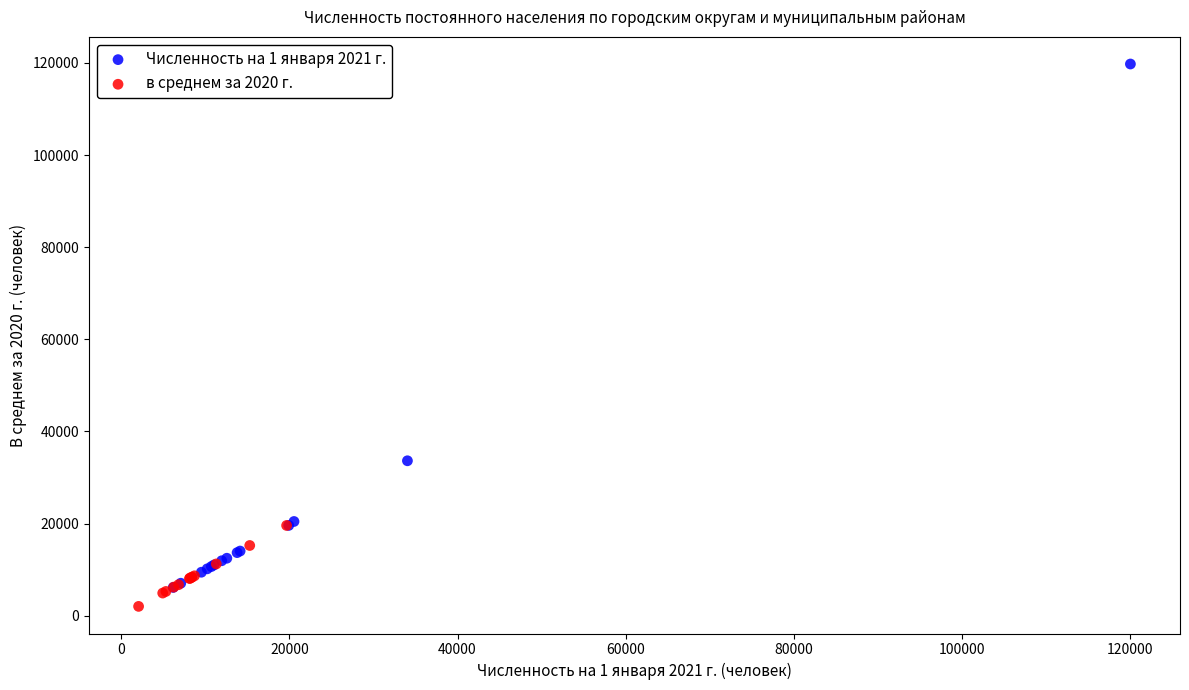

Which series contains the highest Y value?

Численность на 1 января 2021 г.